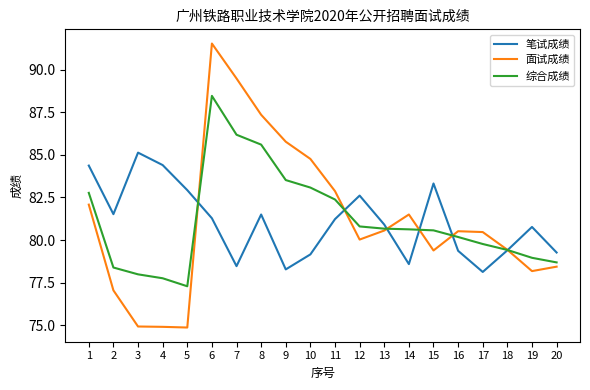

What is the difference between the maximum and minimum values in the 笔试成绩 series?

7.0